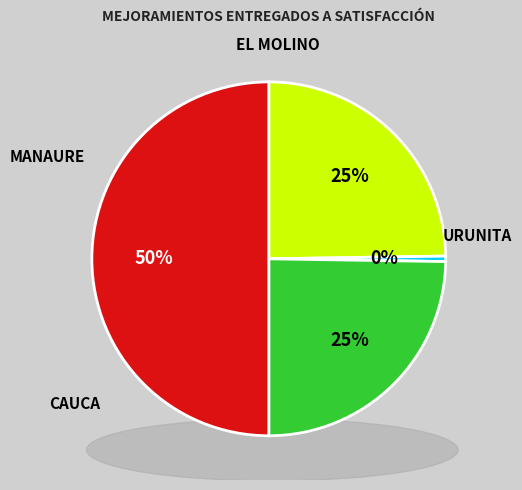

Is there any slice that represents more than half of the pie?

No